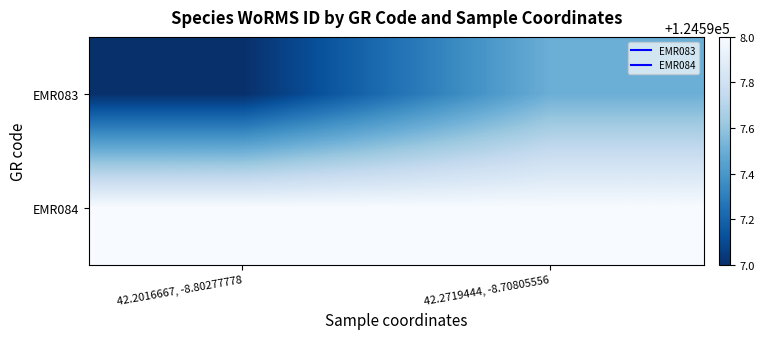

Count the number of data series in this chart.

2